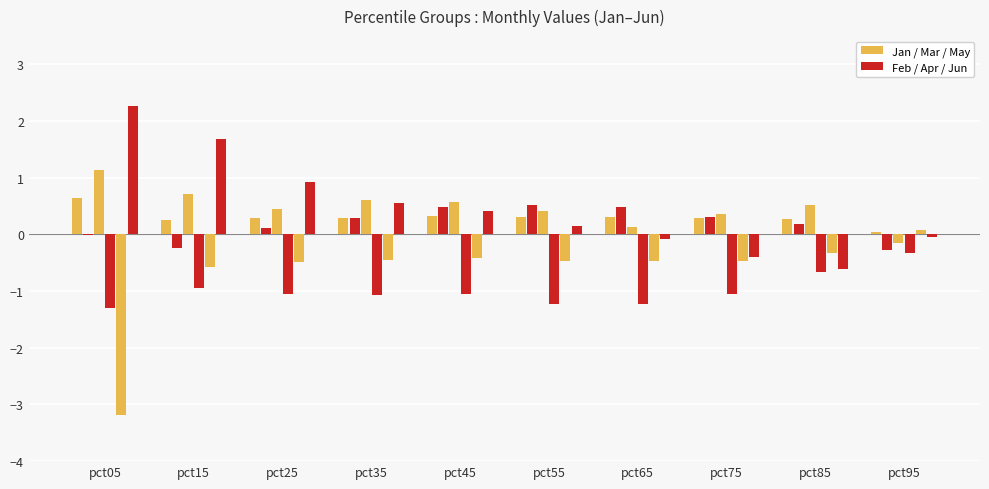

How many groups of bars are there?

10